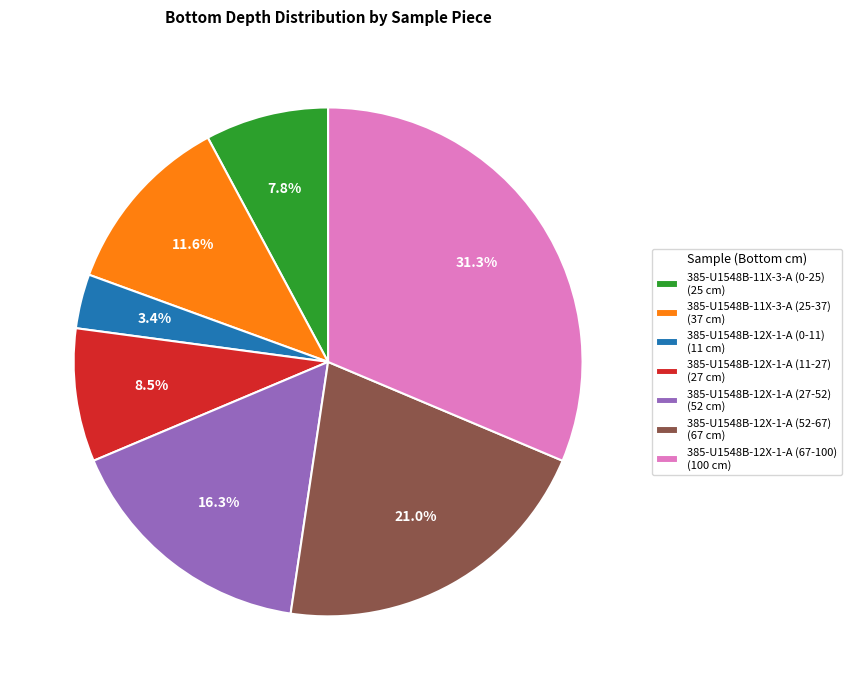

True or false: 385-U1548B-12X-1-A (52-67) accounts for 21% of the total.

True